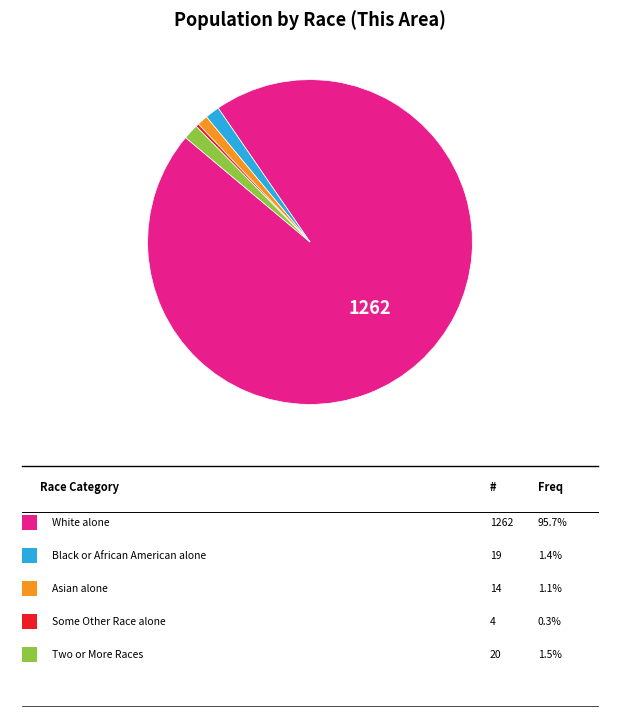

How many slices are in this pie chart?

5